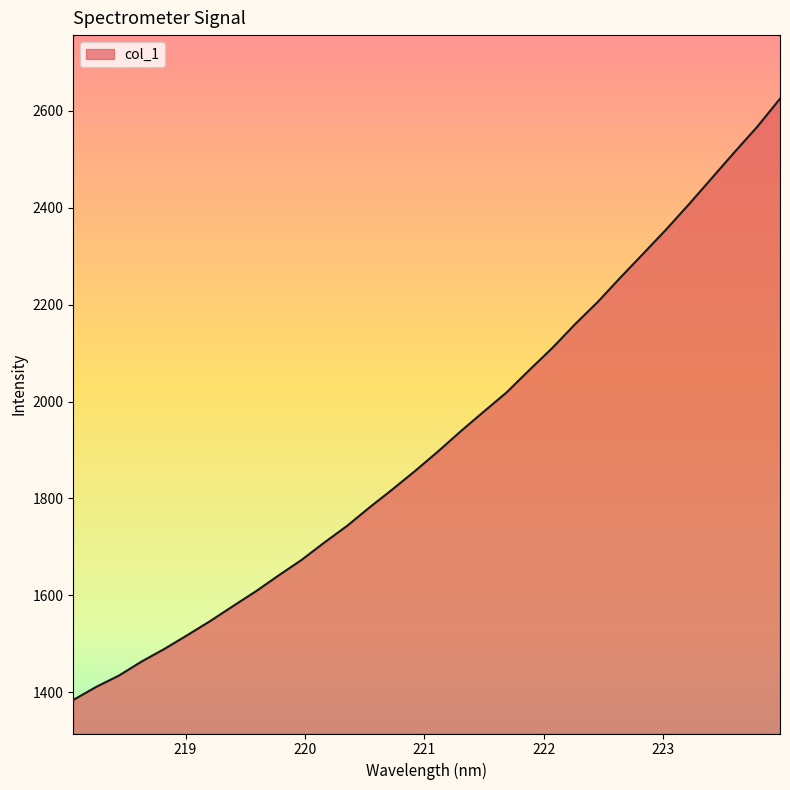

What is the difference between the maximum and minimum values?

1240.6